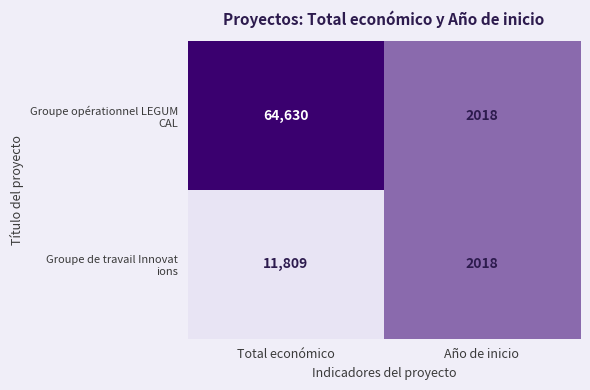

How many categories are shown in the chart?

2